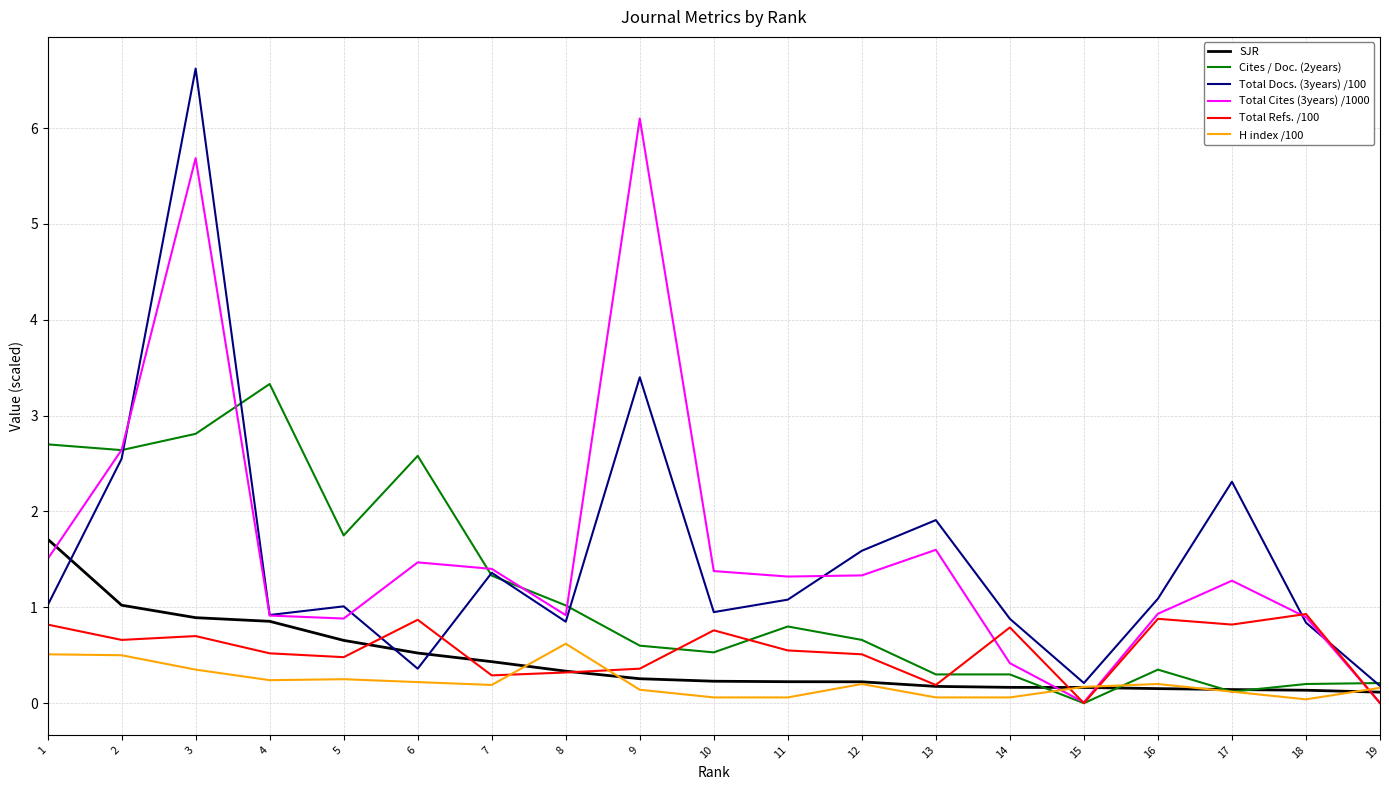

True or false: Total Refs. /100 has a value of 0.8 at 10.

True